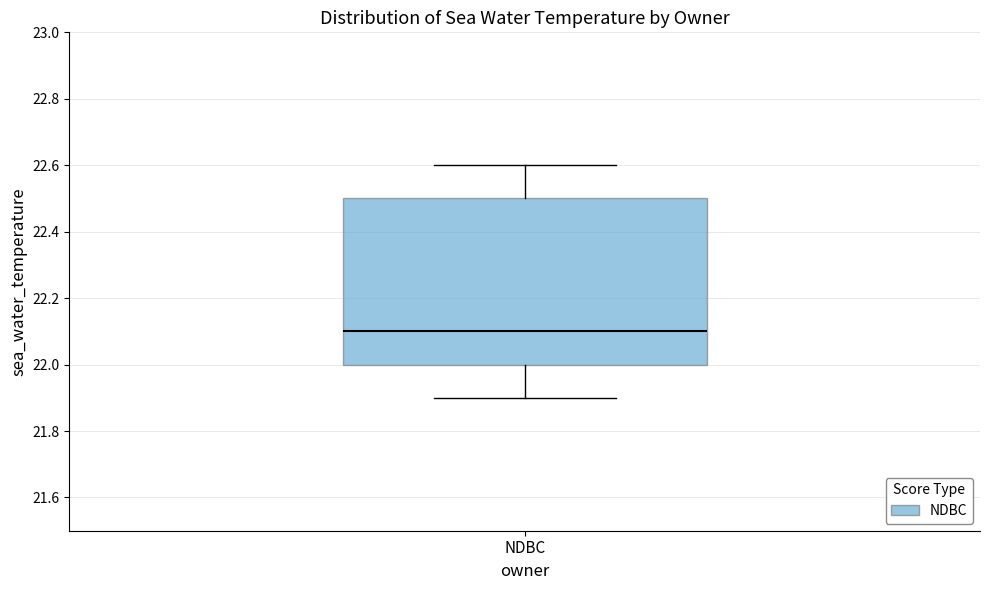

Read this box plot against the y-axis: the position of the median line, the range covered by the box, and the ends of both whiskers. The values are not printed on the chart, so give them approximately, as read against the axis.

median 22.1, box 22.0 to 22.5, whiskers 21.9 to 22.6